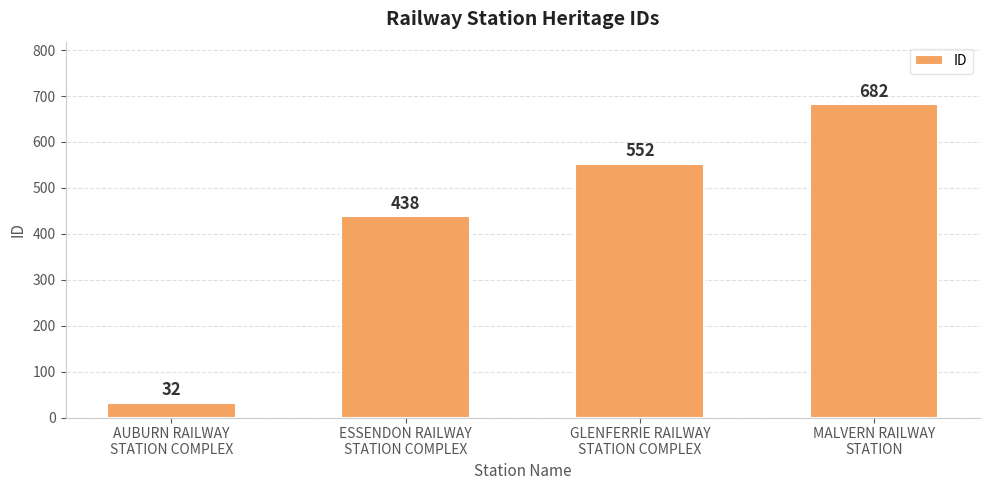

Rank the categories by value from lowest to highest.

AUBURN RAILWAY
STATION COMPLEX, ESSENDON RAILWAY
STATION COMPLEX, GLENFERRIE RAILWAY
STATION COMPLEX, MALVERN RAILWAY
STATION